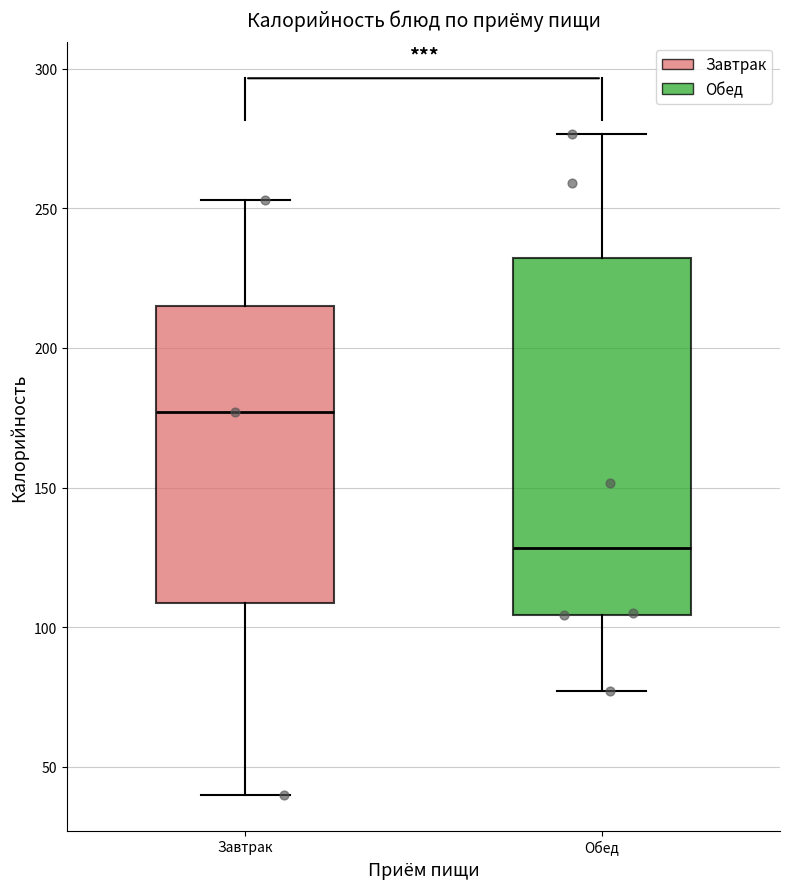

Where does the upper whisker of the box for Завтрак end on the y-axis? The values are not printed on the chart, so give them approximately, as read against the axis.

255